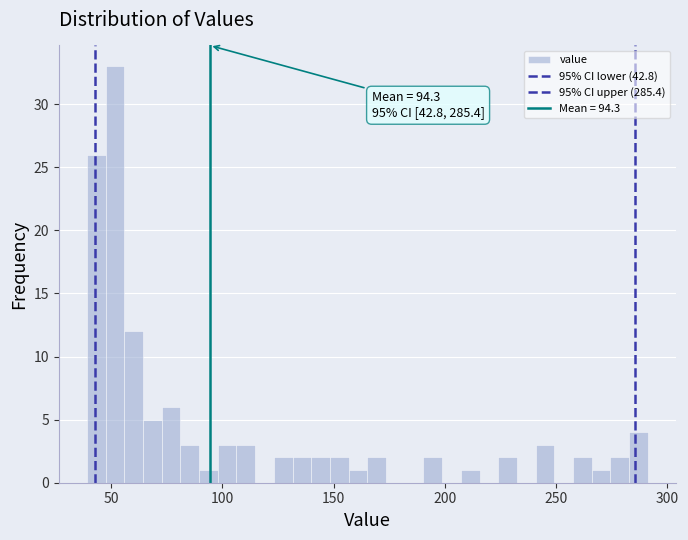

Read against the x-axis, roughly where is the centre of the tallest bar?

50